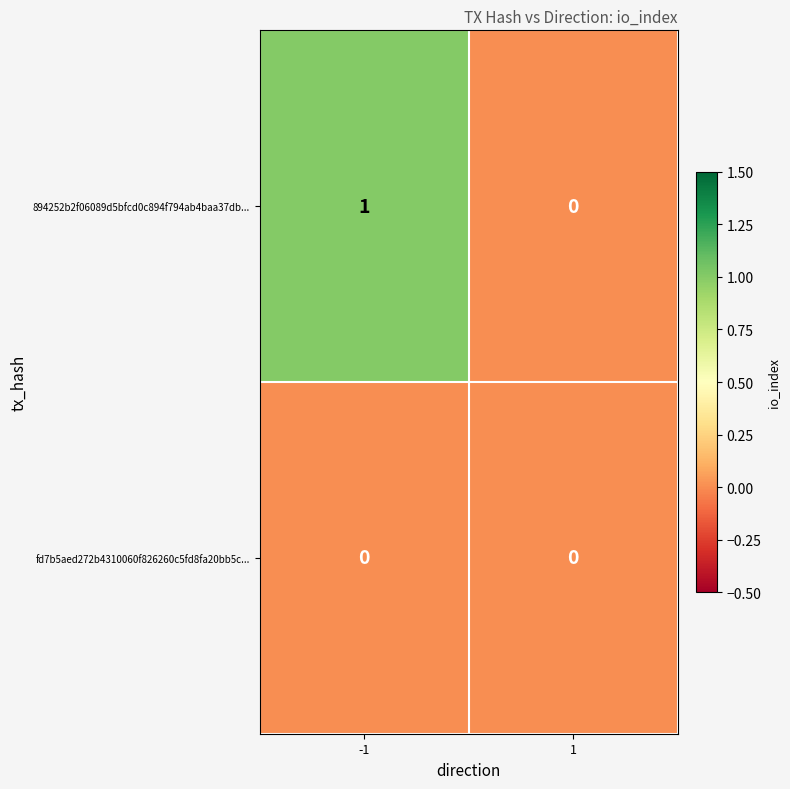

Which series has the largest total across all categories?

894252b2f06089d5bfcd0c894f794ab4baa37db...